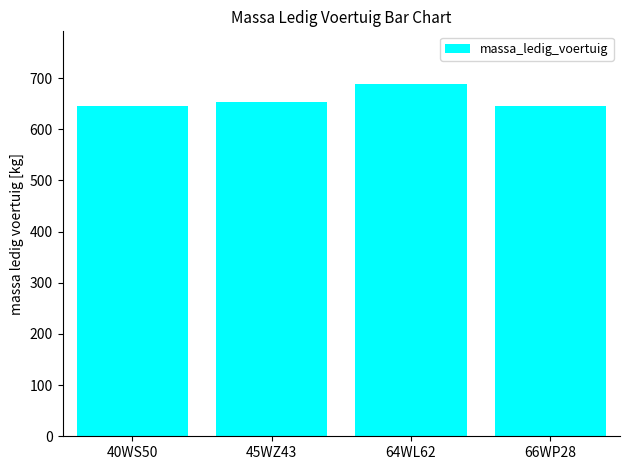

Between 40WS50 and 45WZ43, which is larger?

45WZ43